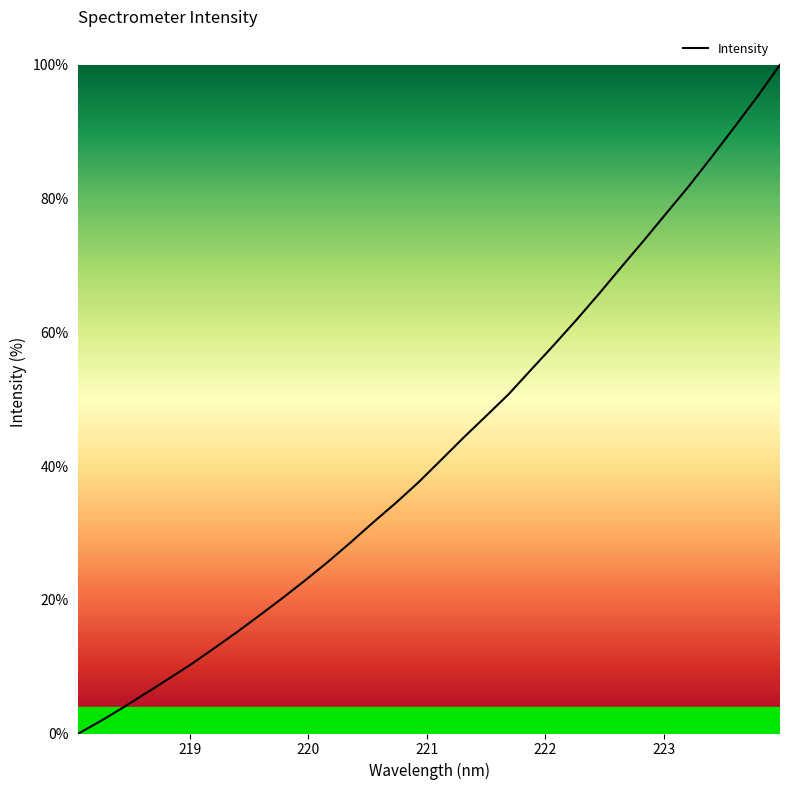

What is the difference between the maximum and minimum values?

100.0